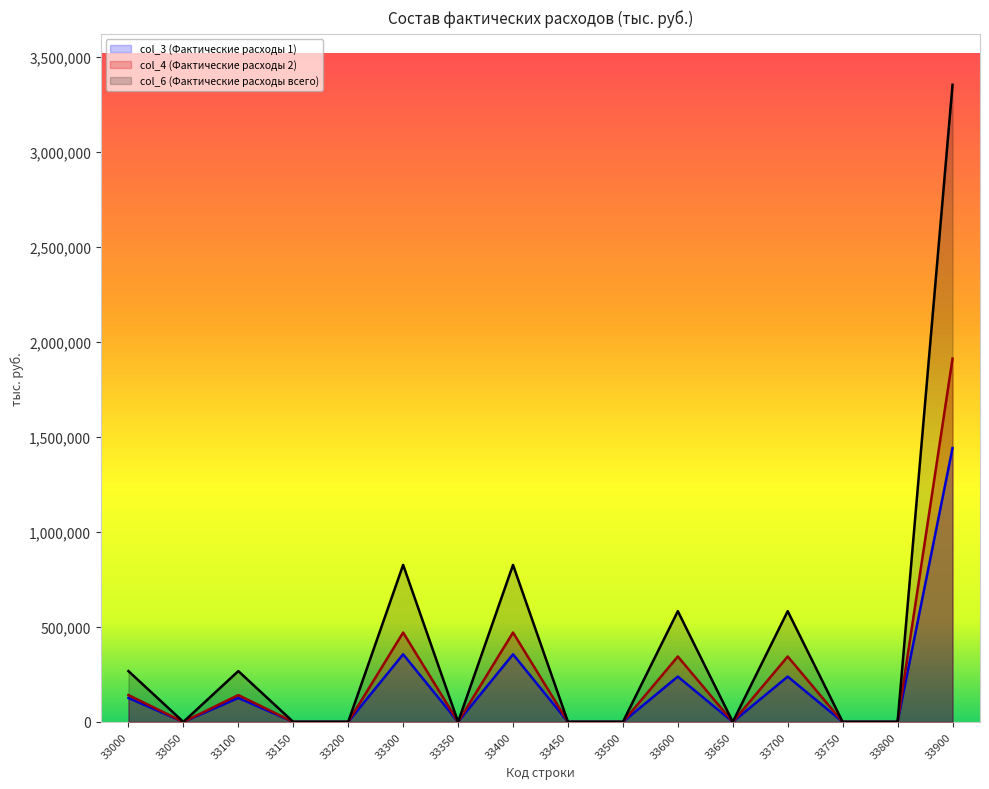

Which series has the largest total across all categories?

col_6 (Фактические расходы всего)